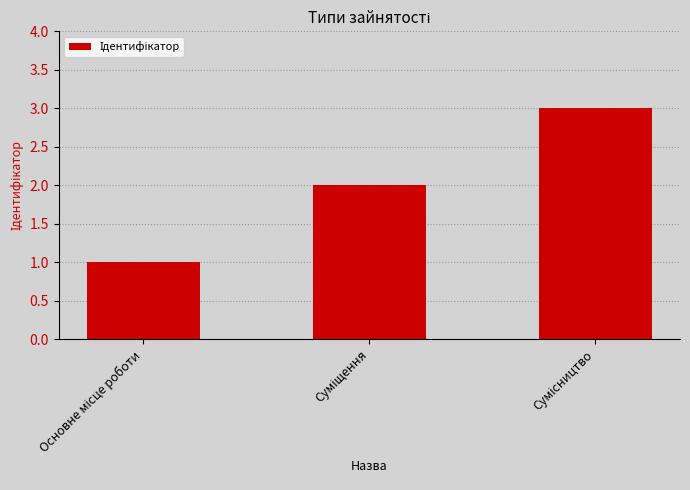

What is the greatest value displayed?

3